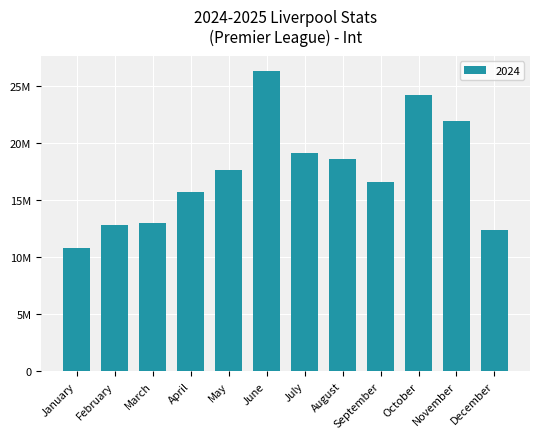

What is the greatest value displayed?

26333085